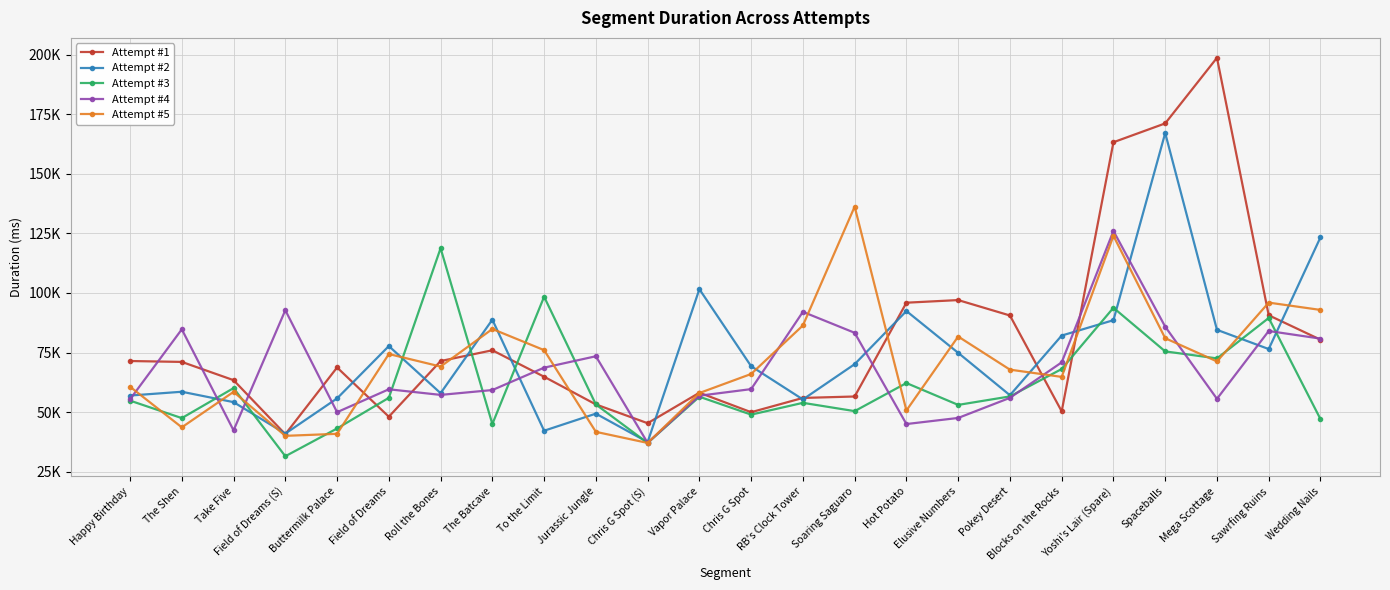

List the series in order of their peak value, highest first.

Attempt #1, Attempt #2, Attempt #5, Attempt #4, Attempt #3